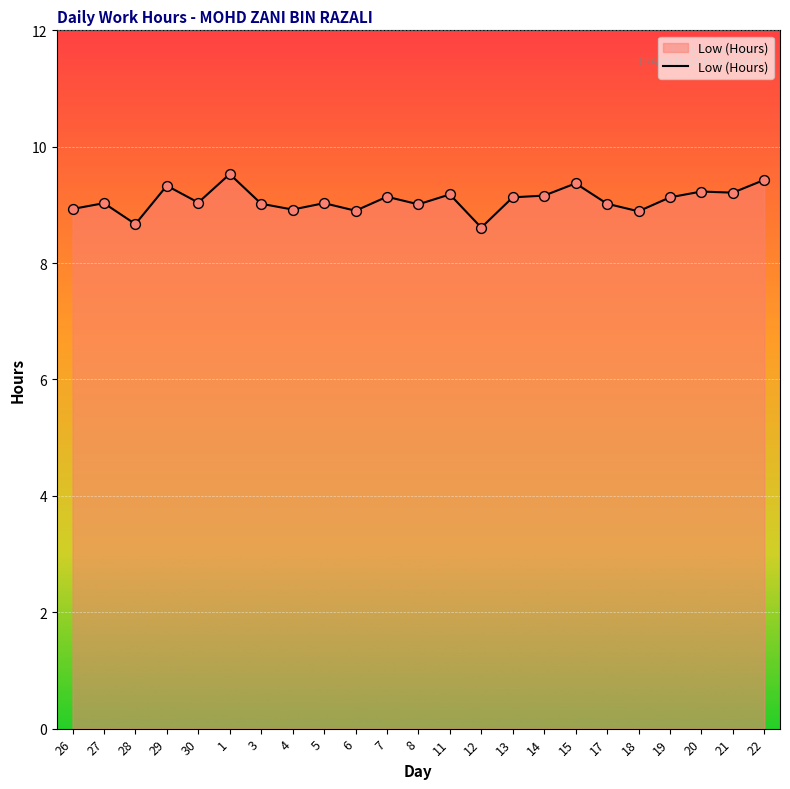

What is the change in value from 1 to 8?

-0.5